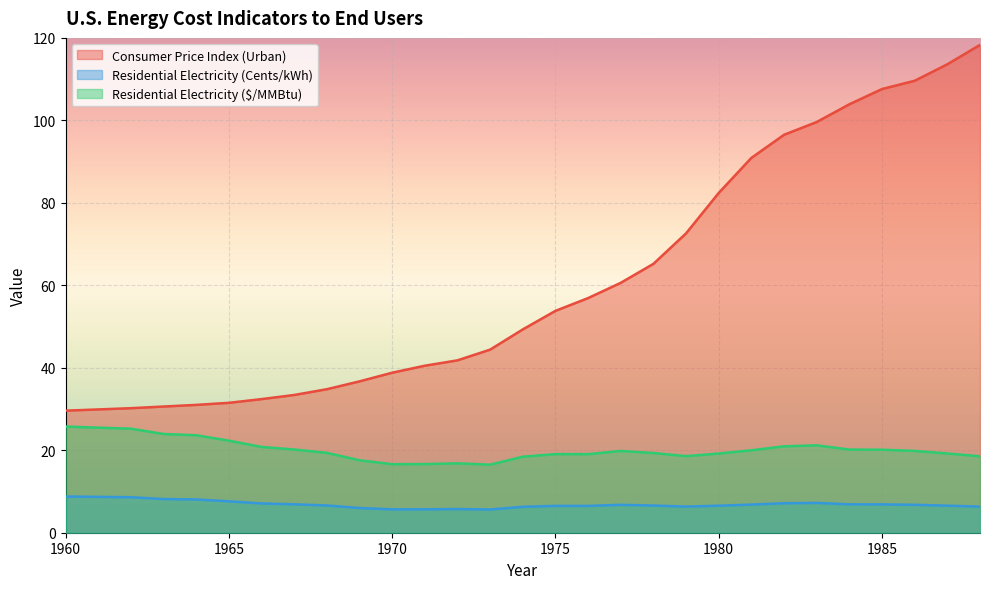

How many distinct data groups are displayed?

3